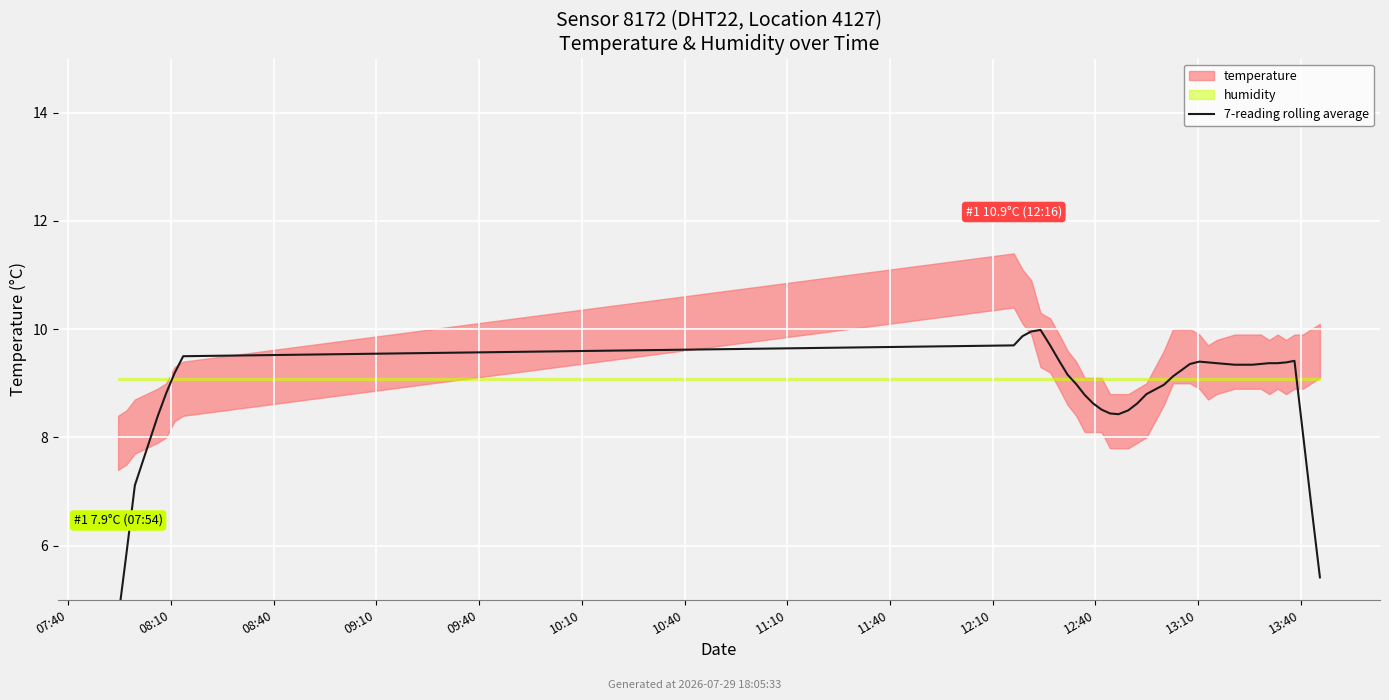

How many lines are shown in the chart?

1